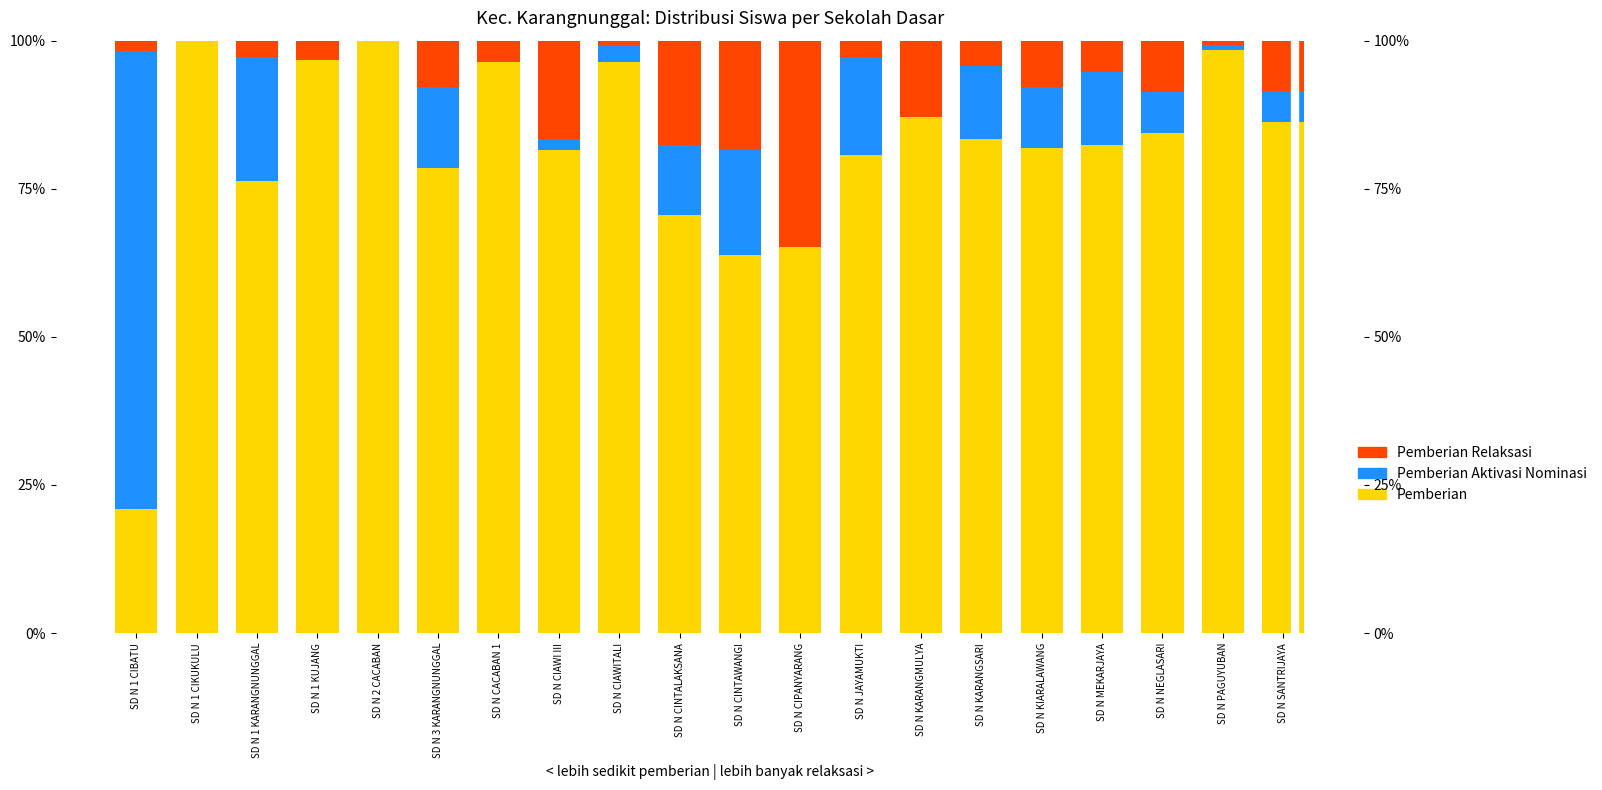

At which category does the chart reach its peak across all series?

SD N 1 CIKUKULU